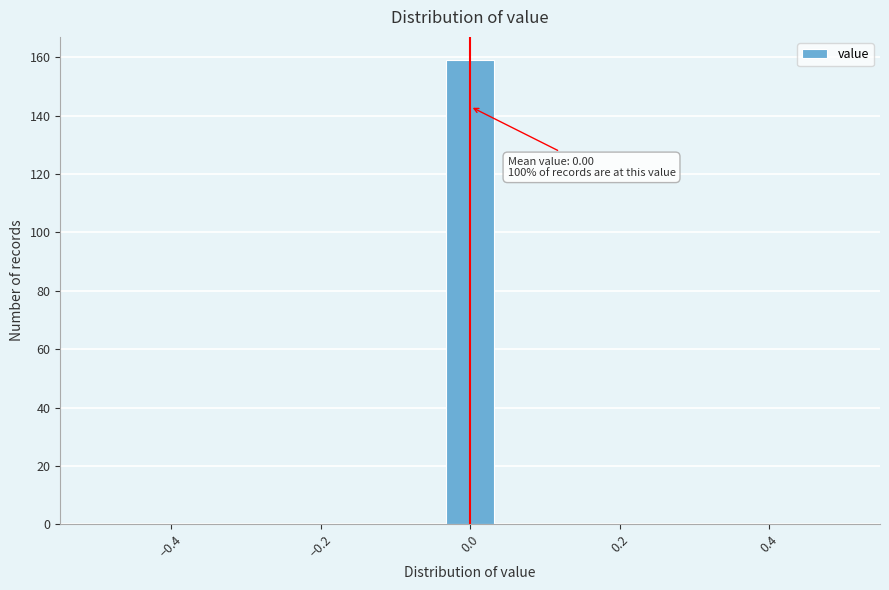

Read against the x-axis, roughly where is the centre of the tallest bar?

0.00